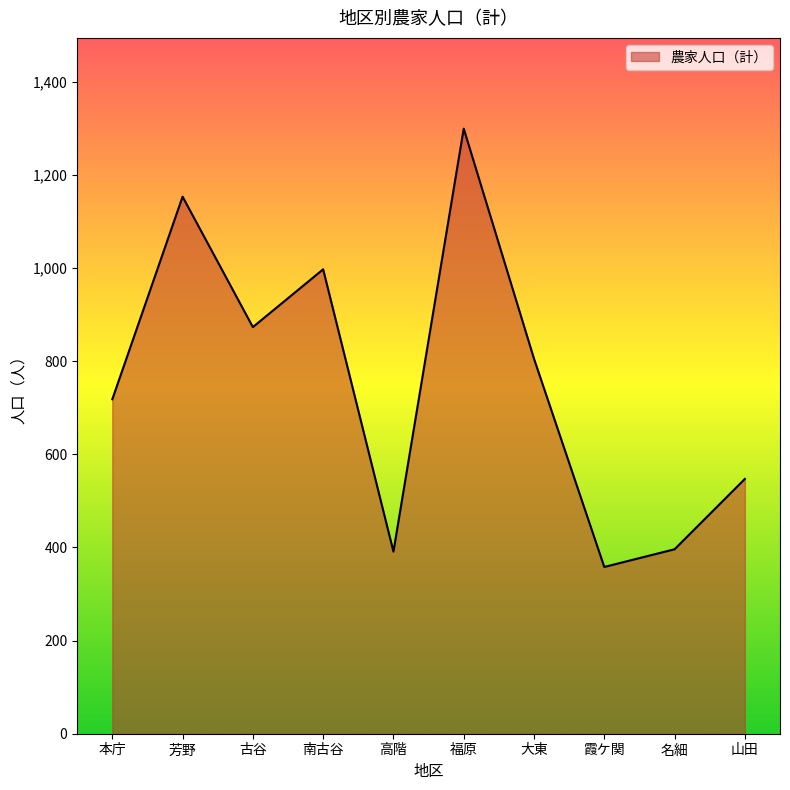

What position from the right is 本庁?

10